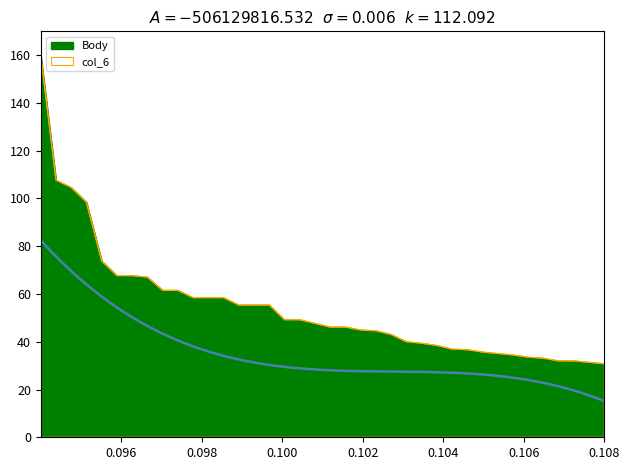

Is it true that the value at 13 is 28.4?

False